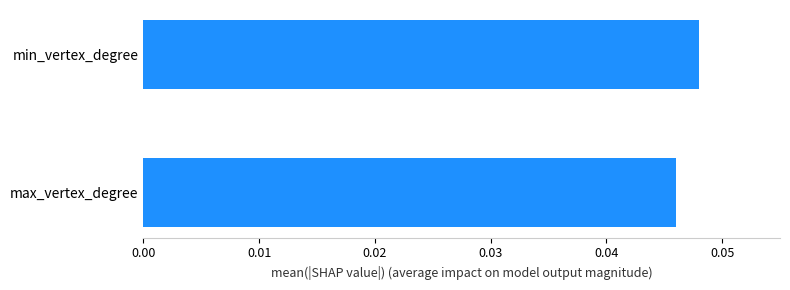

Rank the categories by value from highest to lowest.

min_vertex_degree, max_vertex_degree